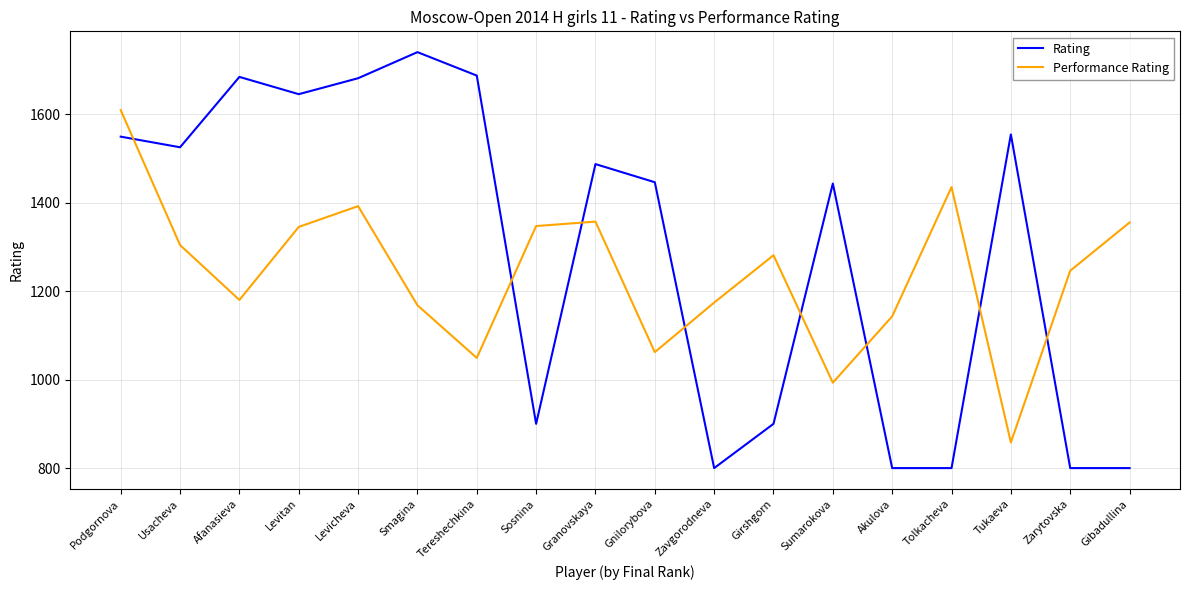

What value does the Rating series have at Afanasieva?

1684